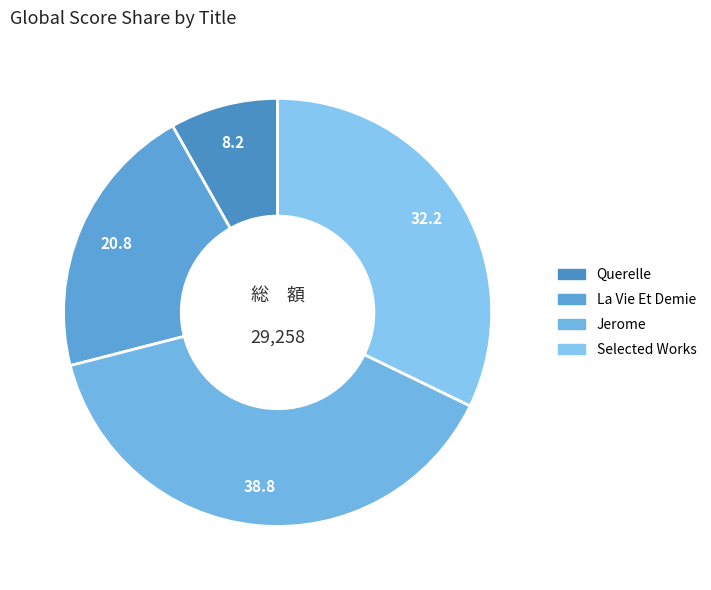

The Jerome slice represents 39% of the pie. True or false?

True